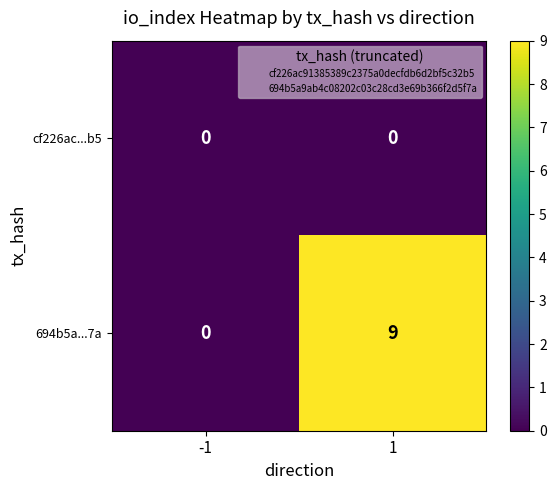

How many data points does each series have?

2